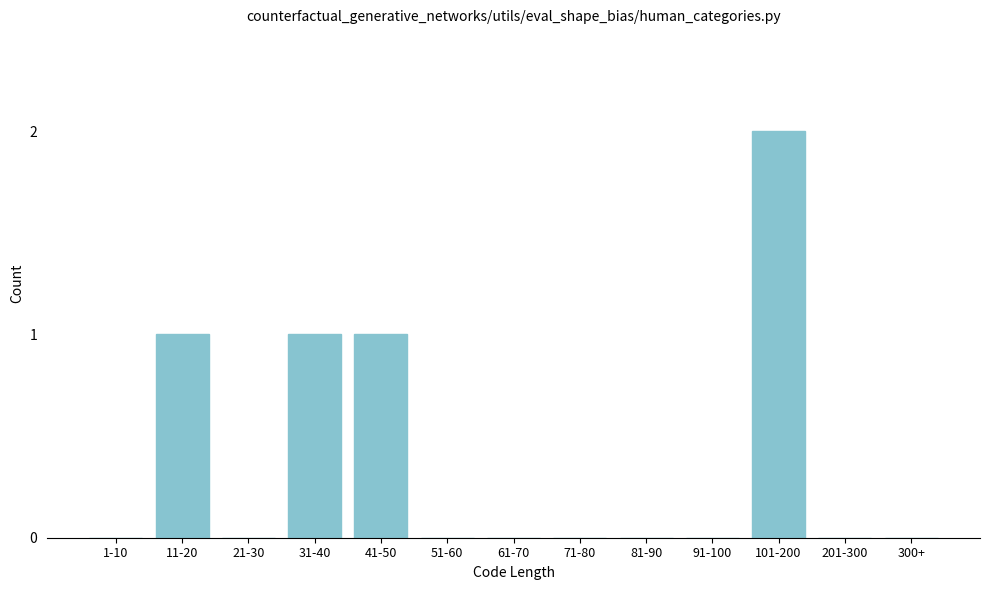

Reading left to right, transcribe all the data shown in this chart.

1-10=0	11-20=1	21-30=0	31-40=1	41-50=1	51-60=0	61-70=0	71-80=0	81-90=0	91-100=0	101-200=2	201-300=0	300+=0